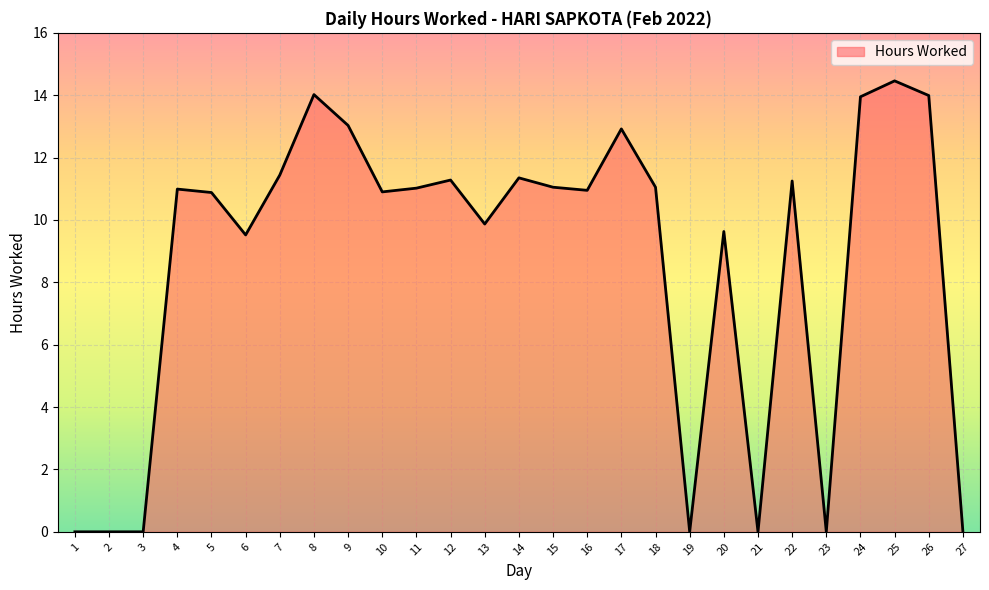

The value at 10 is 7.4. True or false?

False